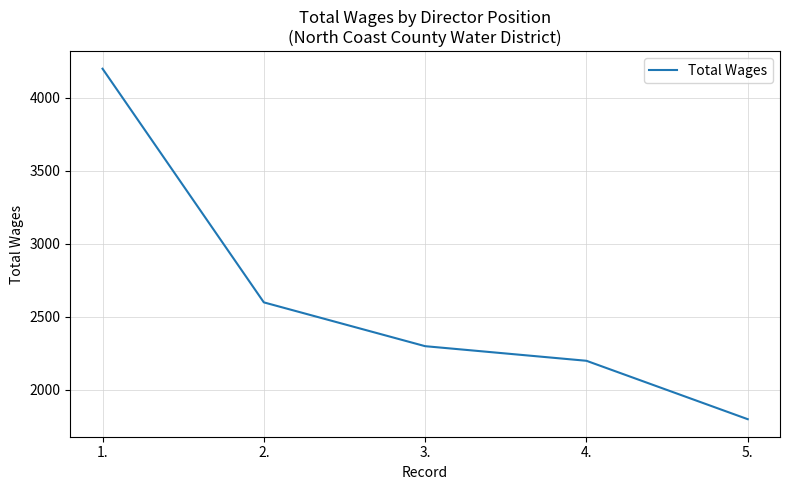

What is the change in value from 2. to 4.?

-400